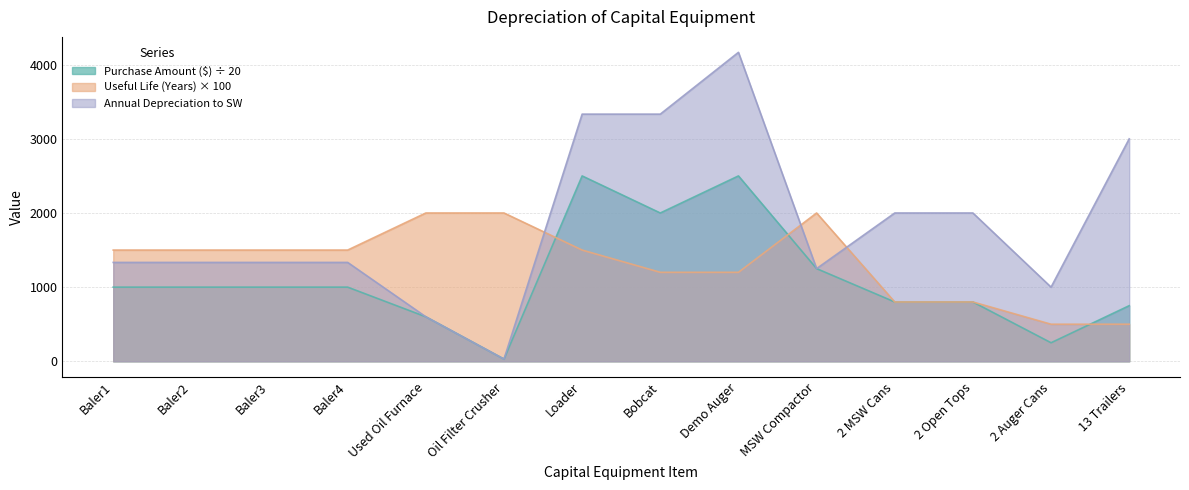

True or false: Purchase Amount ($) and Annual Depreciation to SW intersect in this chart.

False